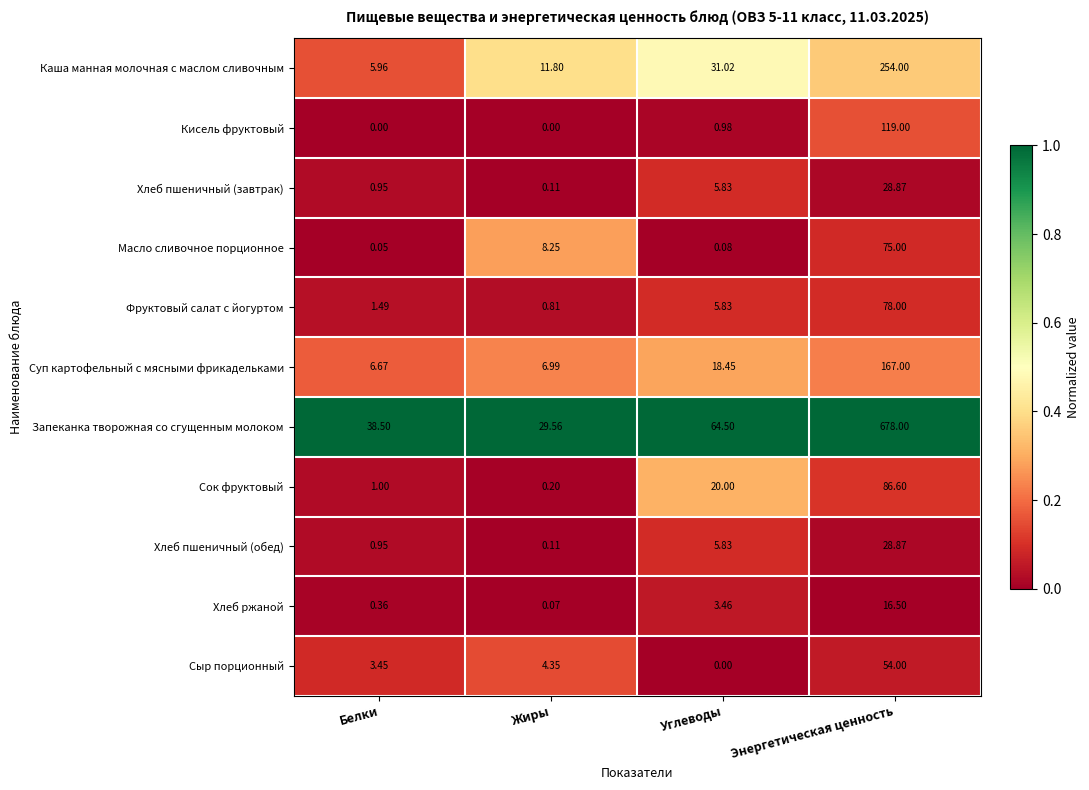

Which series has the largest total across all categories?

Запеканка творожная со сгущенным молоком